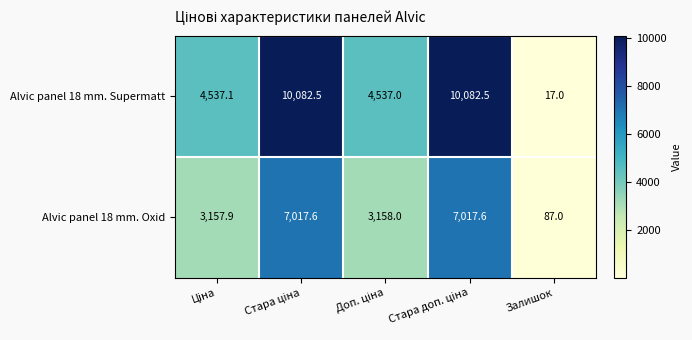

Which series has the largest range (max minus min)?

Alvic panel 18 mm. Supermatt